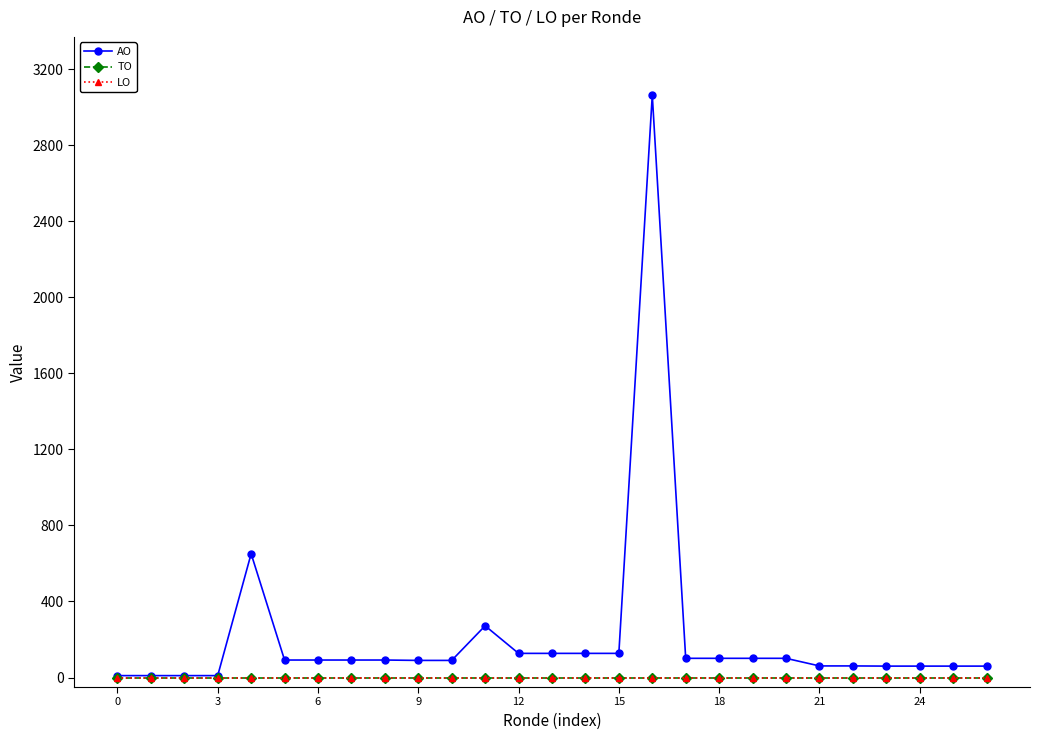

How many lines are shown in the chart?

3